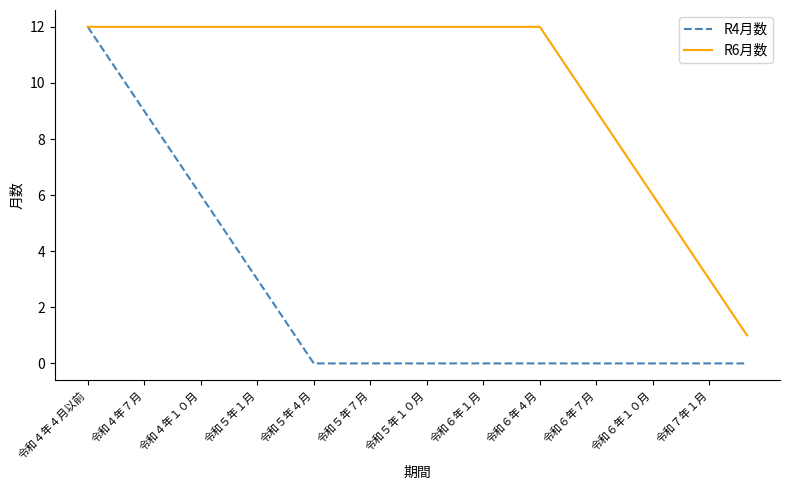

Rank the series by their average value, from highest to lowest.

R6月数, R4月数